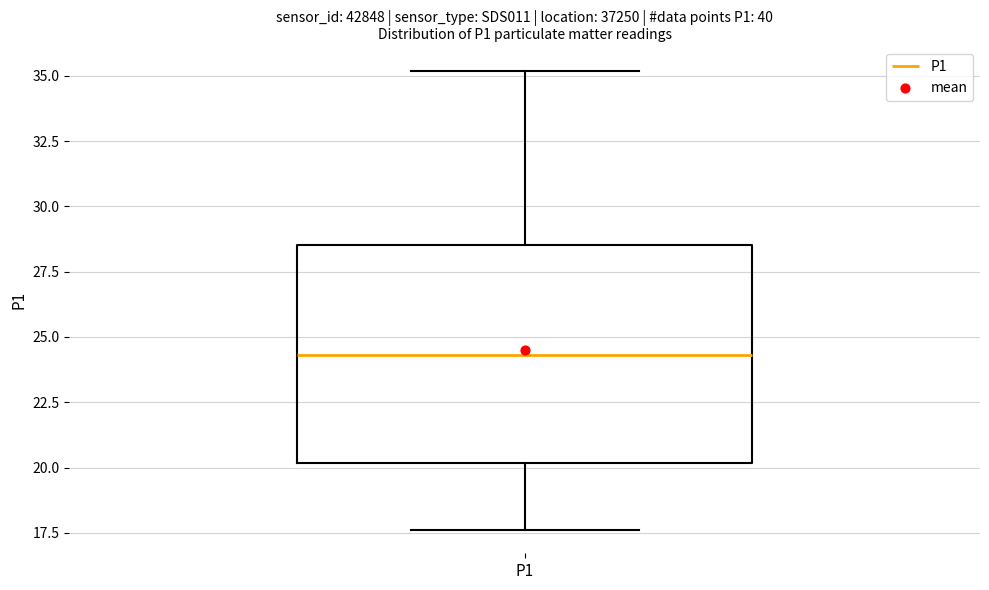

Where does the upper whisker of the box for P1 end on the y-axis? The values are not printed on the chart, so give them approximately, as read against the axis.

35.0